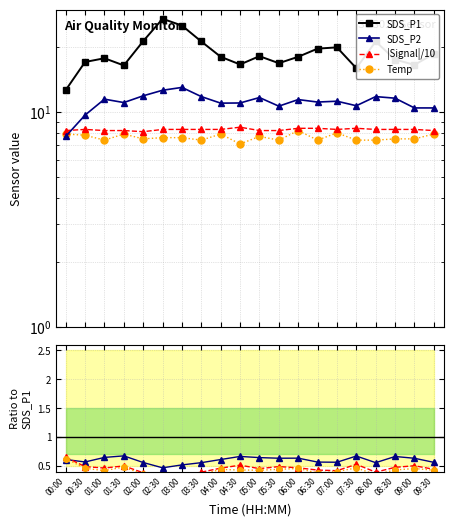

At which category does SDS_P1 reach its first local valley?

01:30